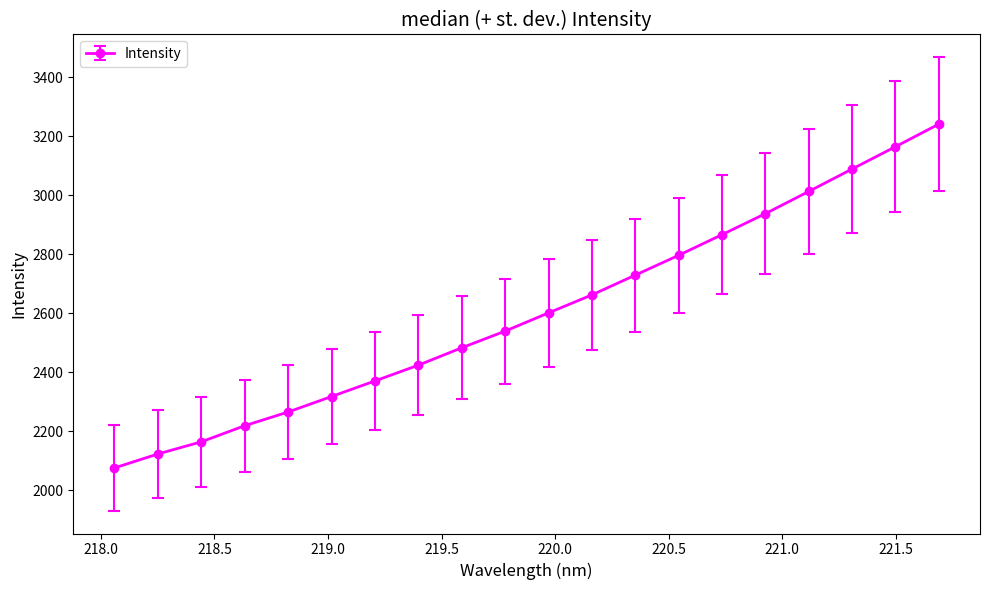

What is the sum of all values?

52089.3